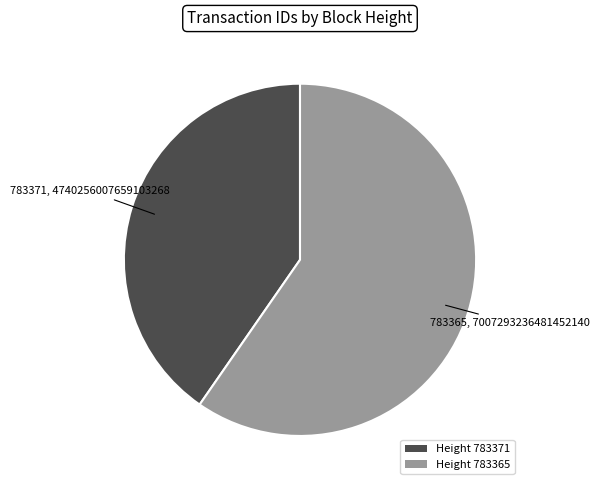

How many segments does this pie chart have?

2